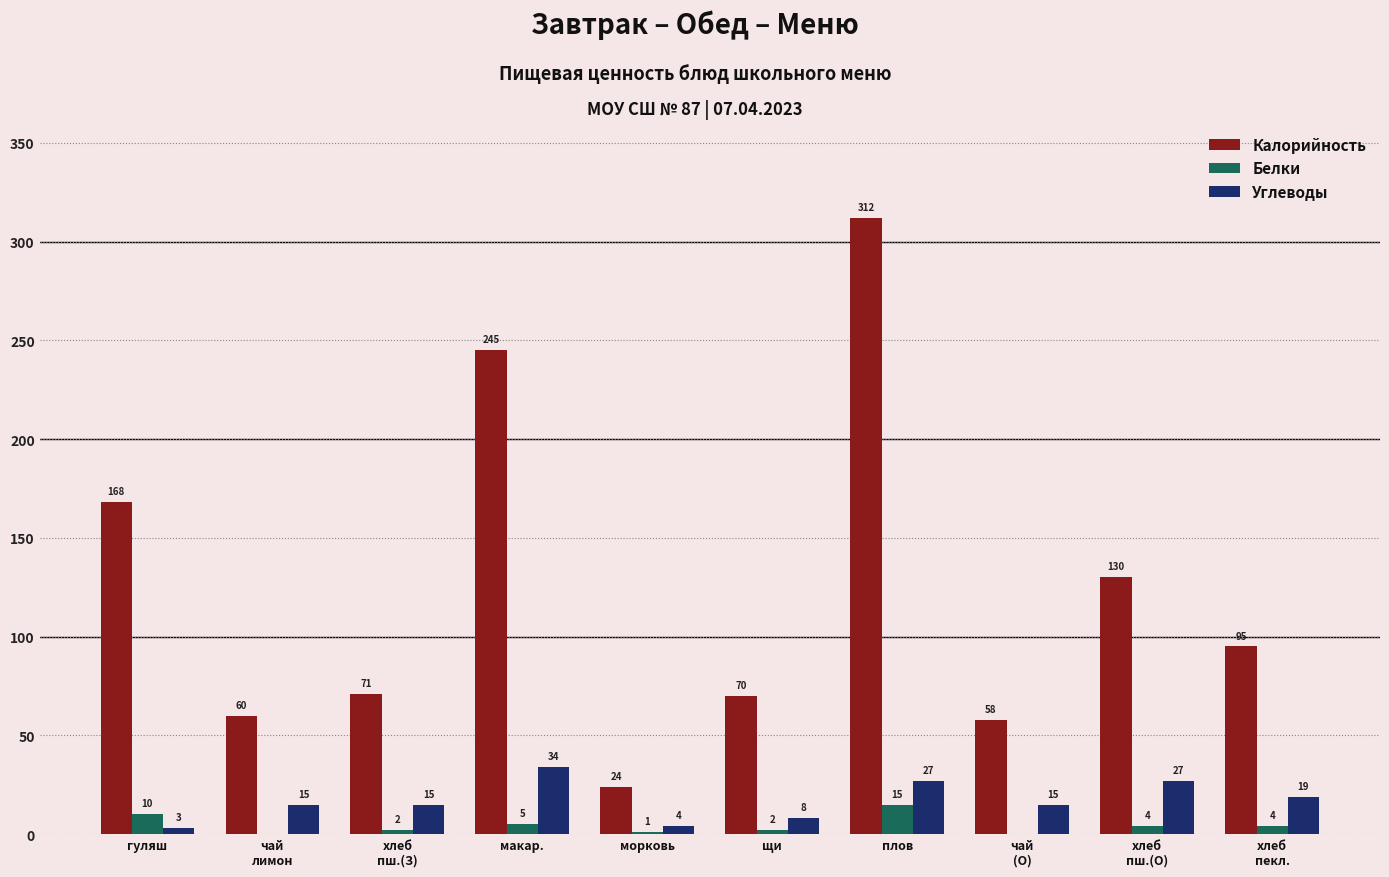

What is the total value across all series at морковь?

29